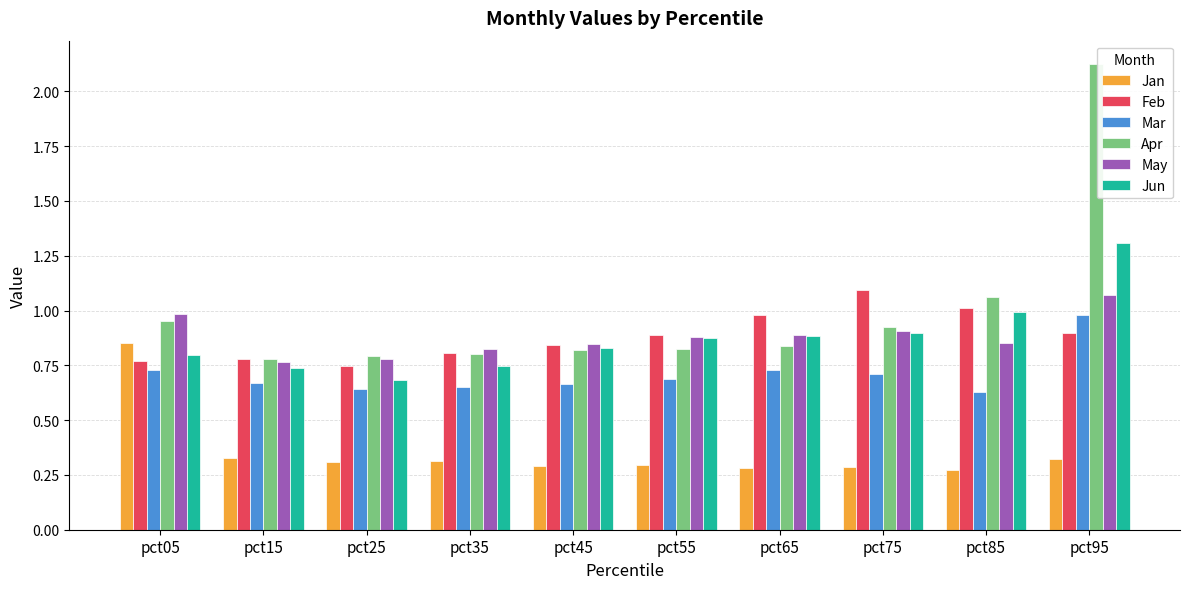

What is the sum of the May values at pct25 and pct85?

1.6